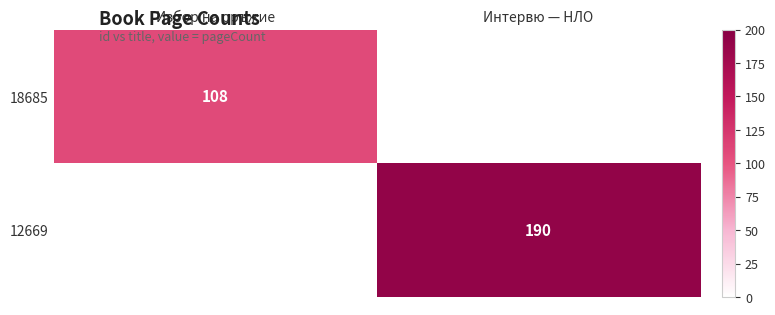

Count the number of data series in this chart.

2